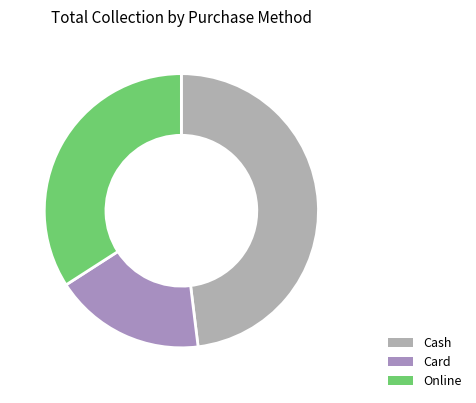

The Online slice represents 34% of the pie. True or false?

True